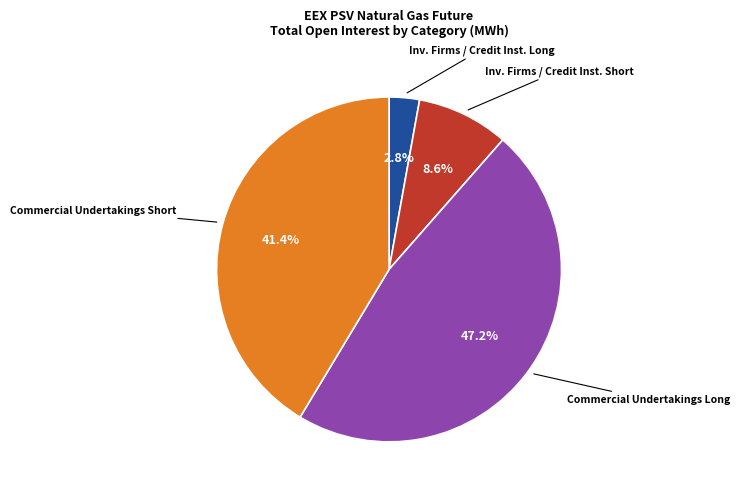

How many slices are in this pie chart?

4